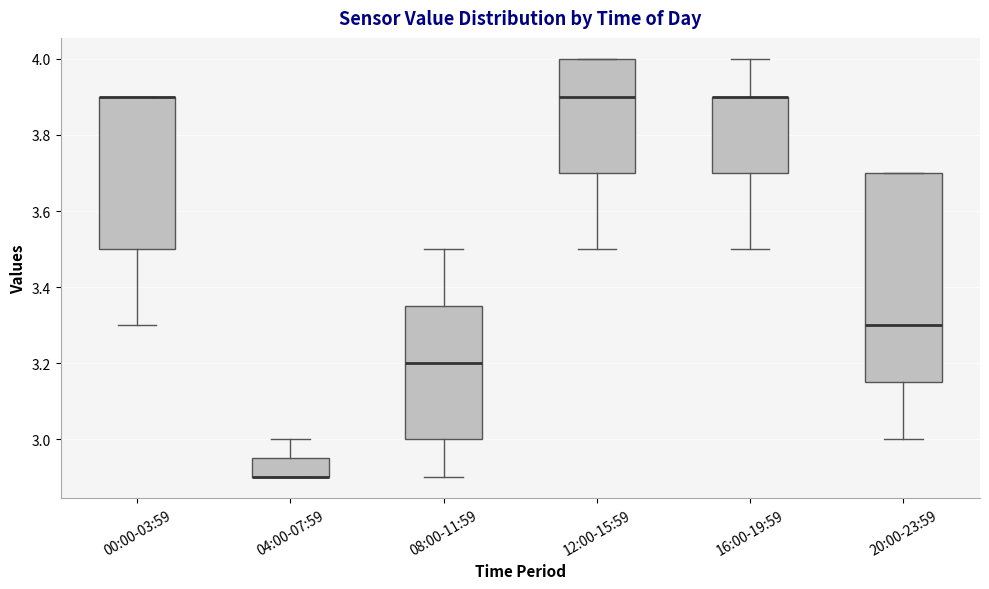

Which box is the tallest, from its lower edge to its upper edge?

20:00-23:59